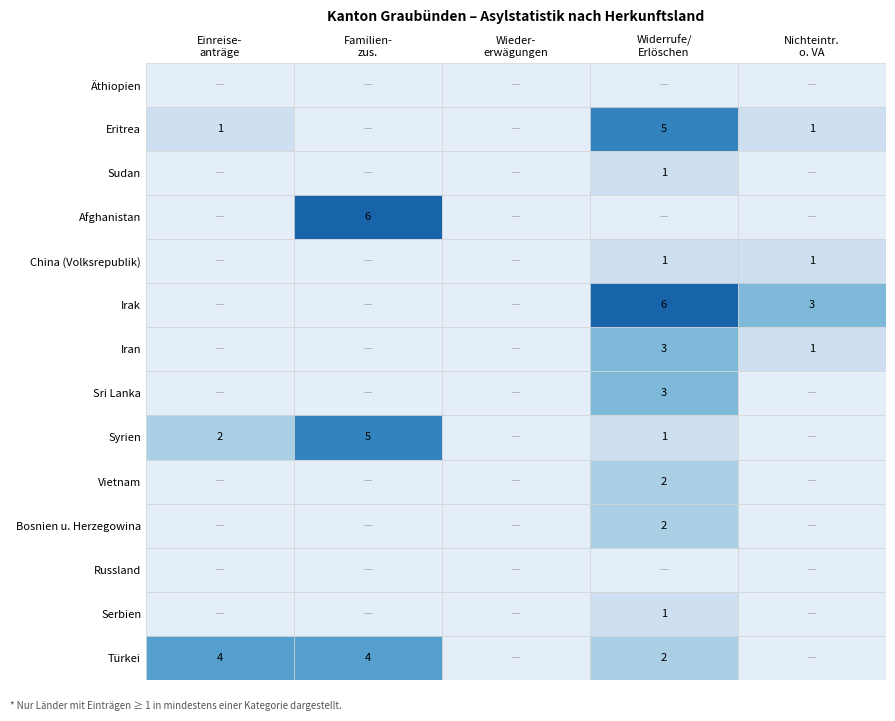

Which series changed the most between 2 and 4?

Irak